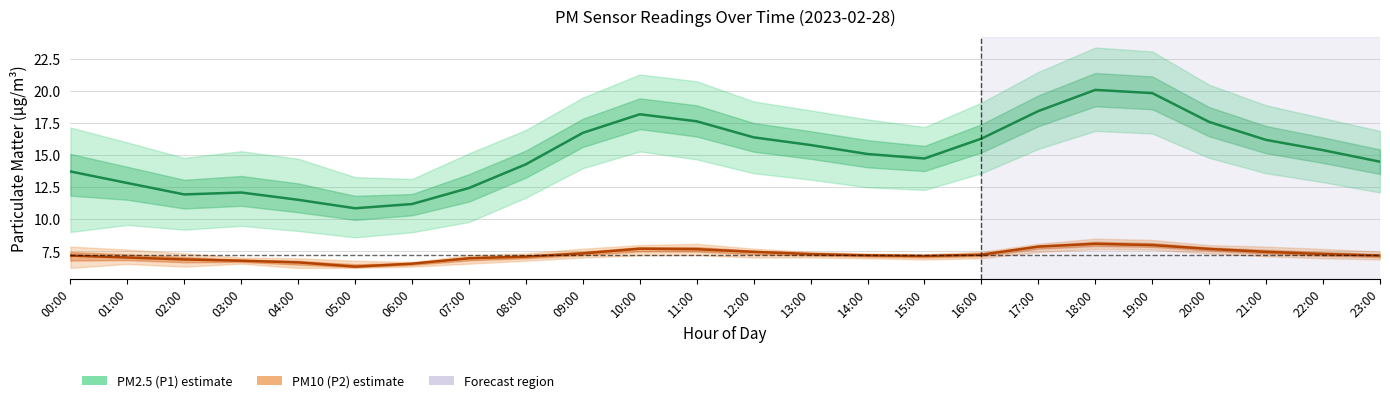

How many distinct data groups are displayed?

2